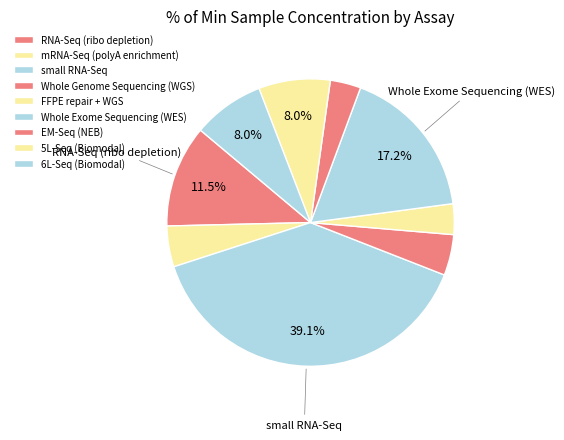

The 6L-Seq (Biomodal) slice represents 8% of the pie. True or false?

True